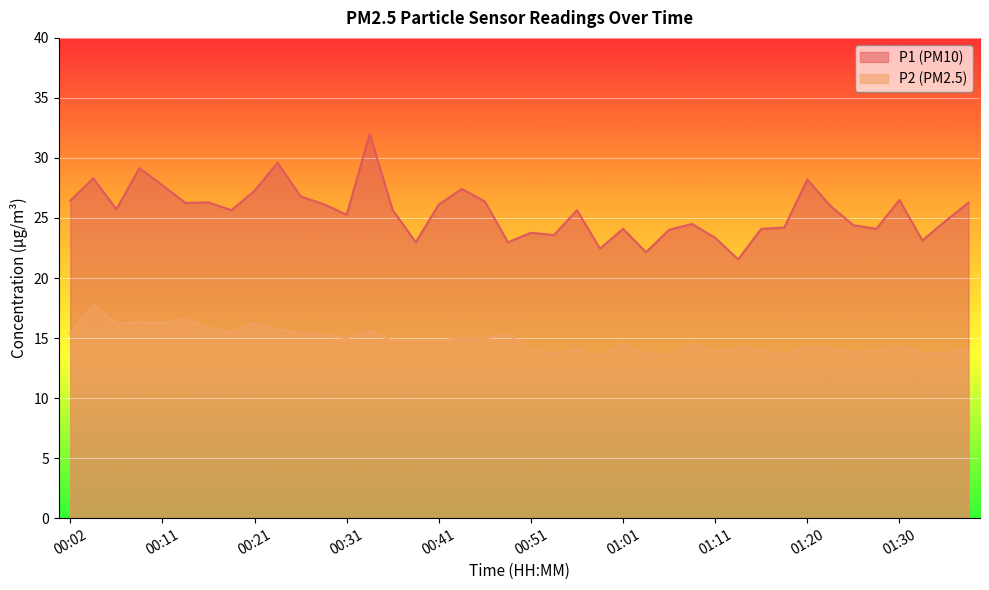

Reading right to left, extract all data points from this chart.

P1: 01:37=26.3	01:35=24.8	01:32=23.1	01:30=26.5	01:28=24.1	01:25=24.4	01:23=26.0	01:20=28.2	01:18=24.2	01:15=24.1	01:13=21.6	01:11=23.4	01:08=24.5	01:06=24.0	01:03=22.1	01:01=24.1	00:58=22.4	00:56=25.6	00:53=23.6	00:51=23.8	00:48=23.0	00:46=26.4	00:43=27.4	00:41=26.1	00:38=23.0	00:36=25.6	00:33=32.0	00:31=25.3	00:28=26.1	00:26=26.8	00:24=29.6	00:21=27.3	00:19=25.6	00:16=26.3	00:14=26.2	00:11=27.7	00:09=29.1	00:07=25.7	00:04=28.3	00:02=26.4
P2: 01:37=14.1	01:35=13.8	01:32=13.8	01:30=14.3	01:28=13.9	01:25=13.8	01:23=14.2	01:20=14.3	01:18=13.6	01:15=14.0	01:13=14.2	01:11=13.9	01:08=14.5	01:06=13.6	01:03=13.7	01:01=14.5	00:58=13.5	00:56=14.1	00:53=13.7	00:51=14.1	00:48=15.3	00:46=14.9	00:43=15.0	00:41=14.8	00:38=14.8	00:36=14.8	00:33=15.6	00:31=15.0	00:28=15.3	00:26=15.4	00:24=15.7	00:21=16.2	00:19=15.5	00:16=15.9	00:14=16.6	00:11=16.3	00:09=16.3	00:07=16.2	00:04=17.8	00:02=15.4